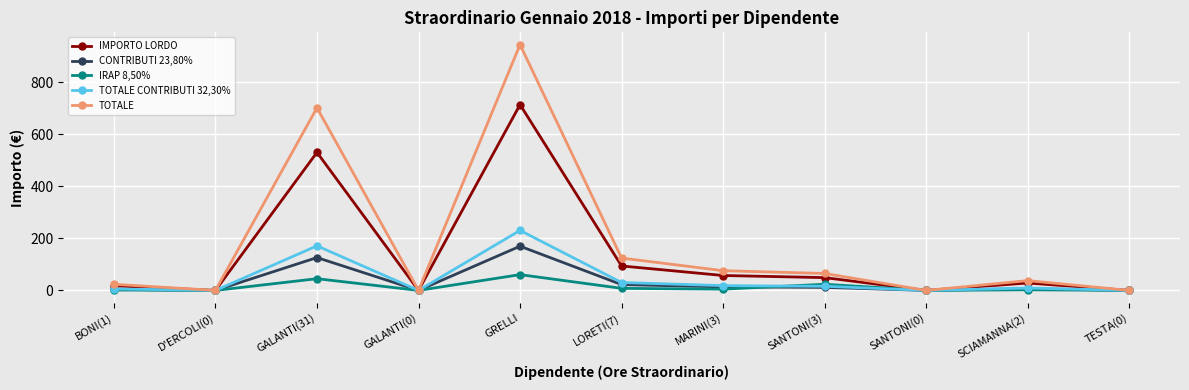

What is the difference between the second highest and minimum values in the TOTALE series?

701.9